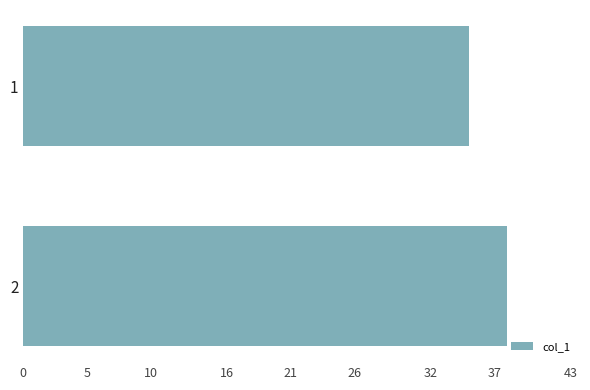

Are the bars grouped side by side (vs. stacked)?

No